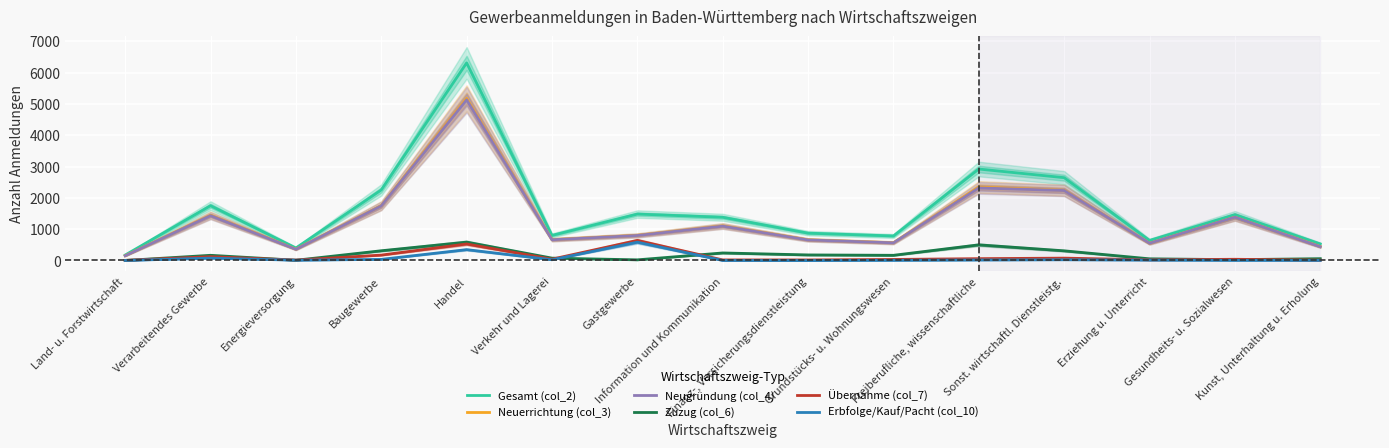

Count the number of data series in this chart.

6